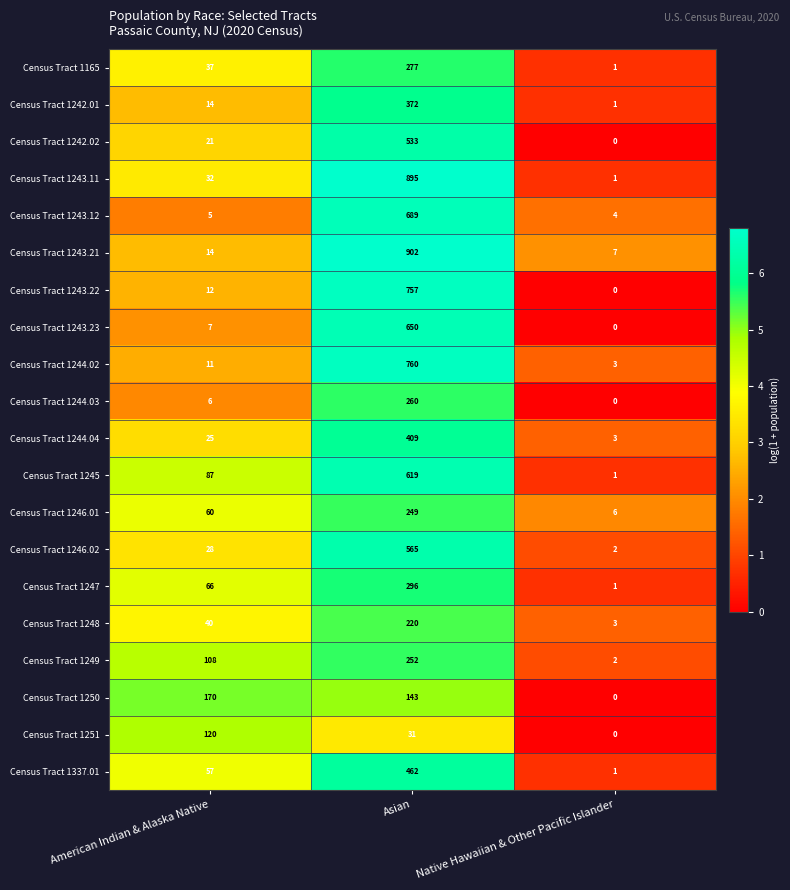

Which category has the highest value in the Census Tract 1250 series?

American Indian & Alaska Native